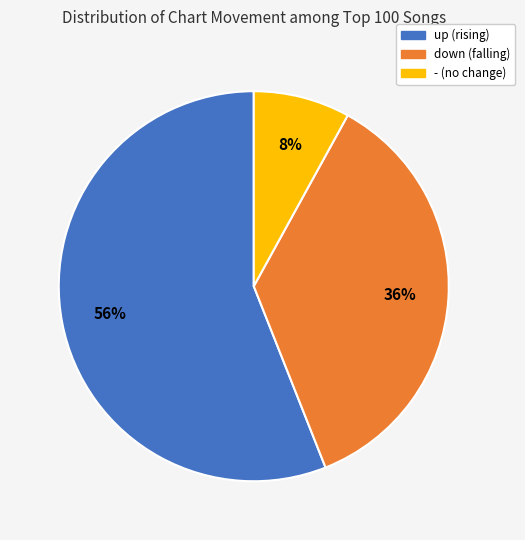

Is it true that up is 56% of the pie?

True